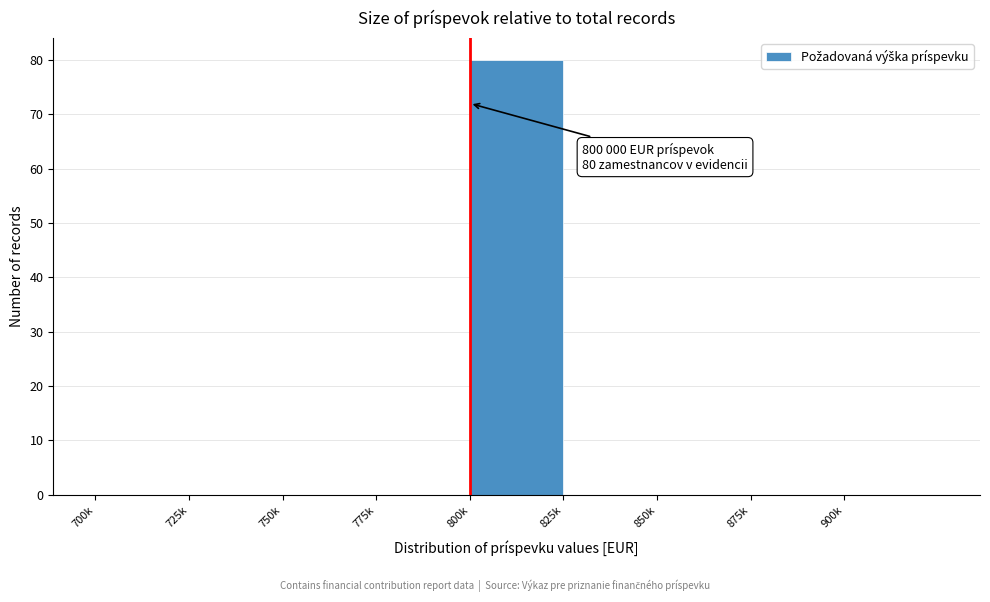

Reading left to right, extract all data points from this chart.

700k=0	725k=0	750k=0	775k=0	800k=80	825k=0	850k=0	875k=0	900k=0